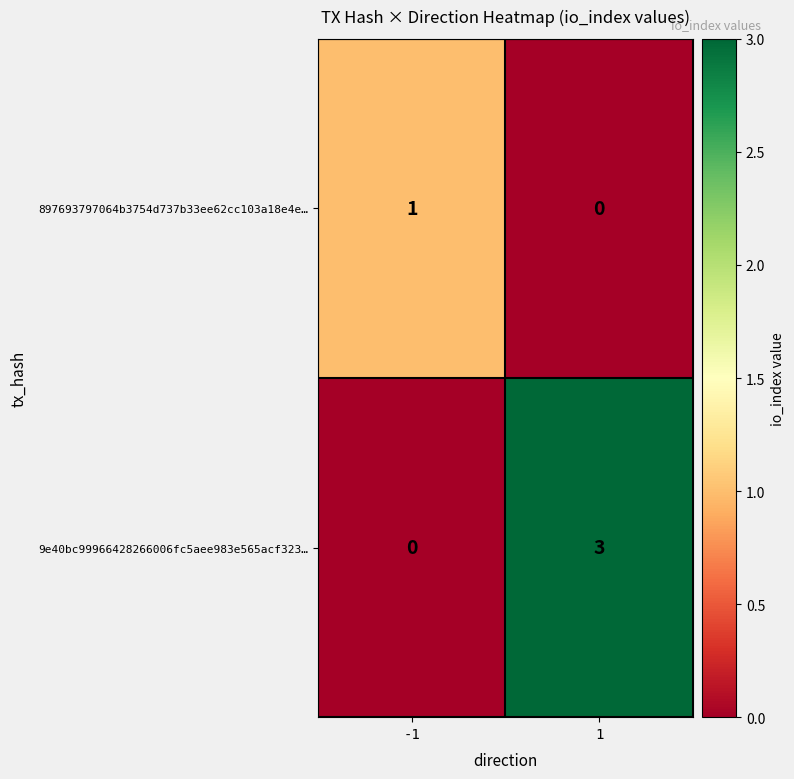

What is the highest value of the 9e40bc99966428266006fc5aee983e565acf323… series?

3